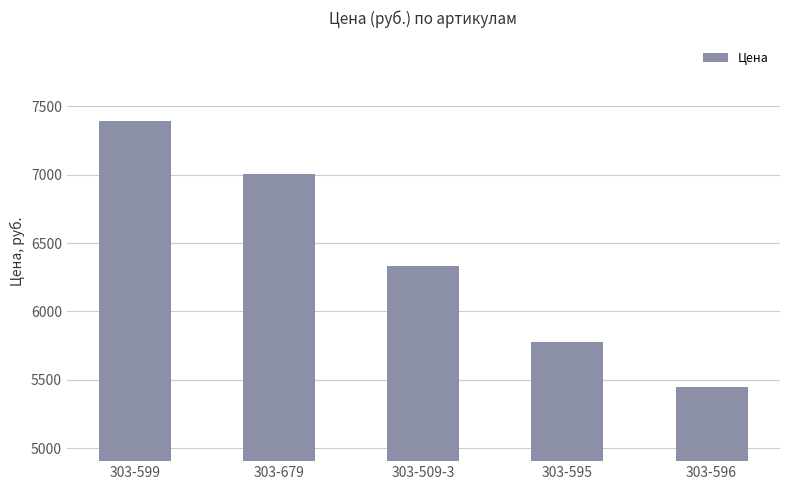

What is the change in value from 303-679 to 303-595?

-1230.8